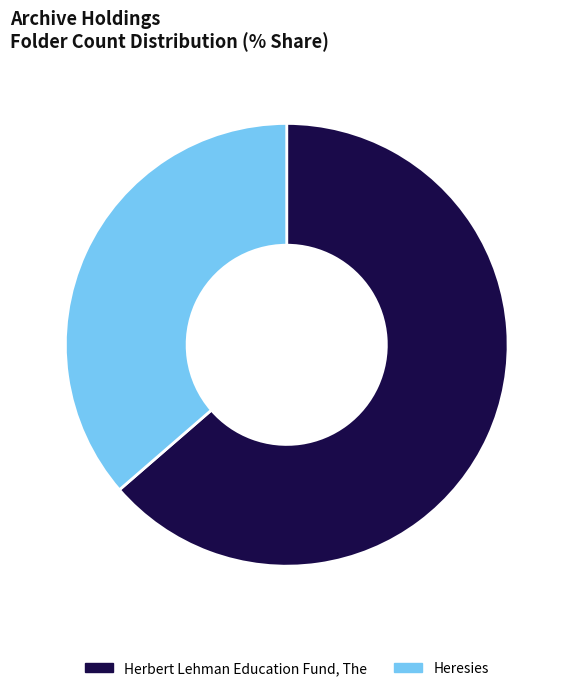

How many slices are in this pie chart?

2